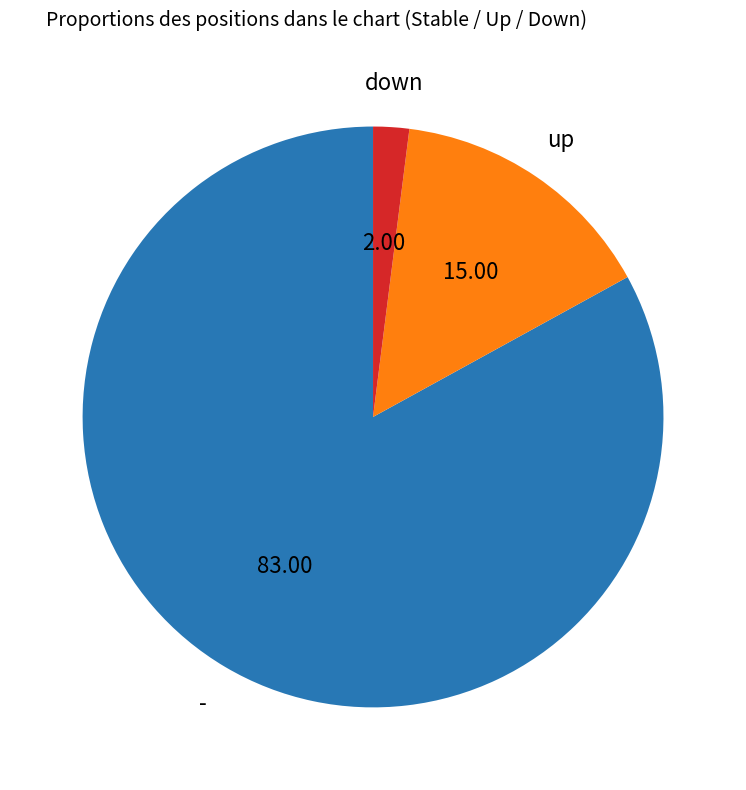

Does any single category account for the majority?

Yes